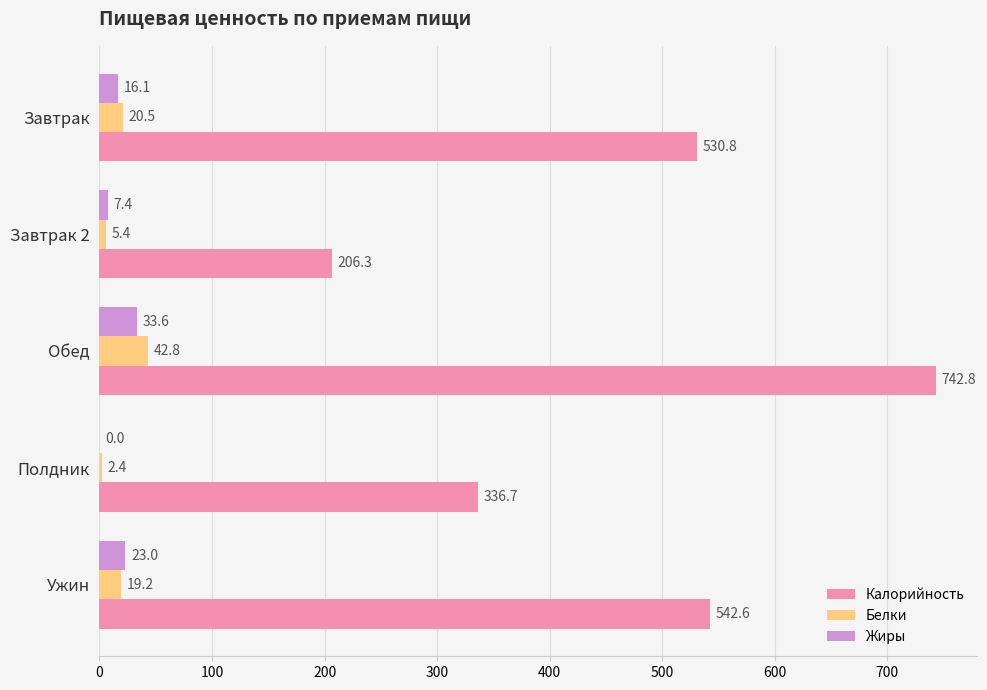

At which category does the chart reach its peak across all series?

Обед